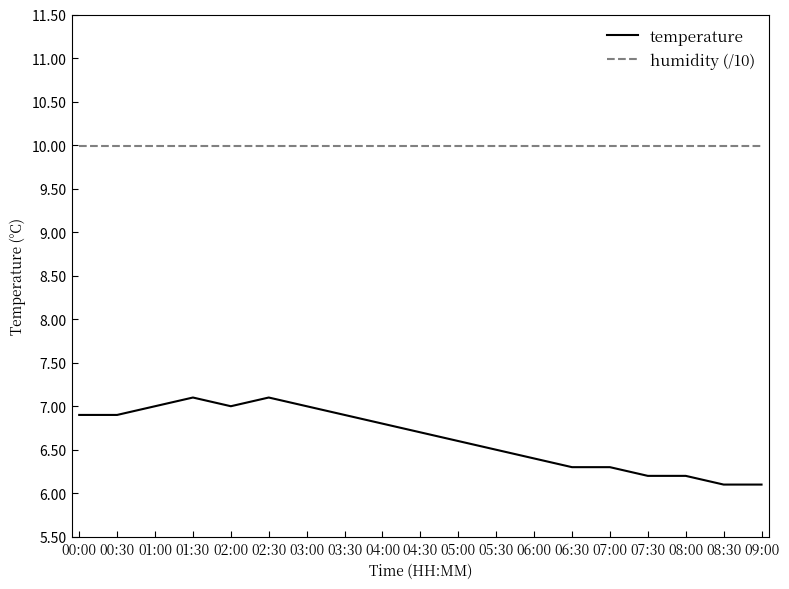

Reading left to right, extract all data points from this chart.

temperature: 6.9	6.9	7.0	7.1	7.0	7.1	7.0	6.9	6.8	6.7	6.6	6.5	6.4	6.3	6.3	6.2	6.2	6.1	6.1
humidity (/10): 10.0	10.0	10.0	10.0	10.0	10.0	10.0	10.0	10.0	10.0	10.0	10.0	10.0	10.0	10.0	10.0	10.0	10.0	10.0